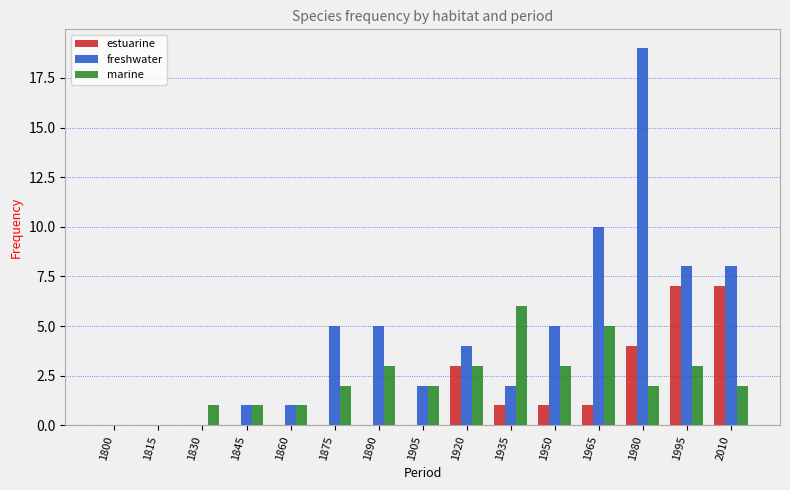

What is the sum of all marine values?

34